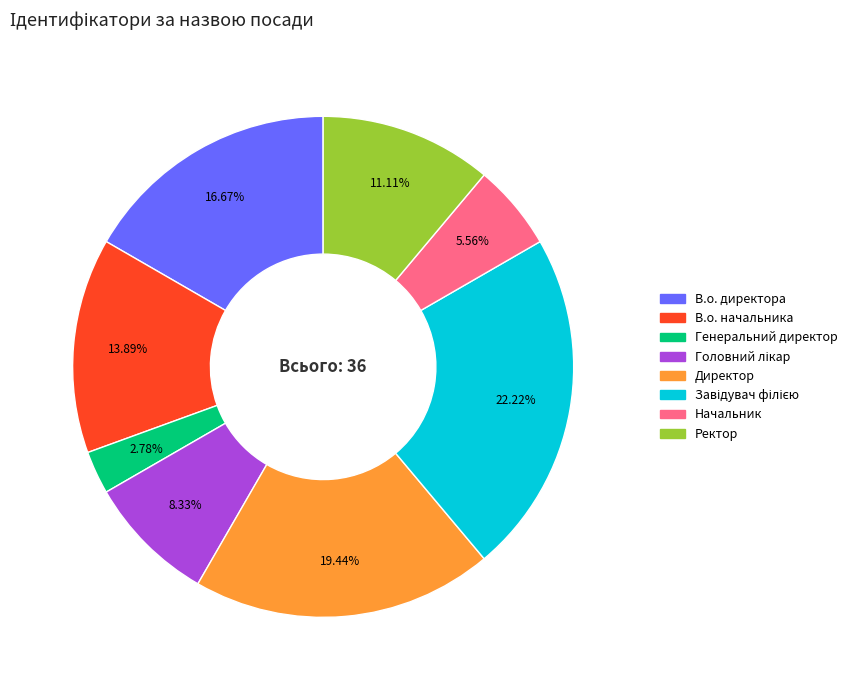

How much of the chart is everything except Начальник?

94.4%